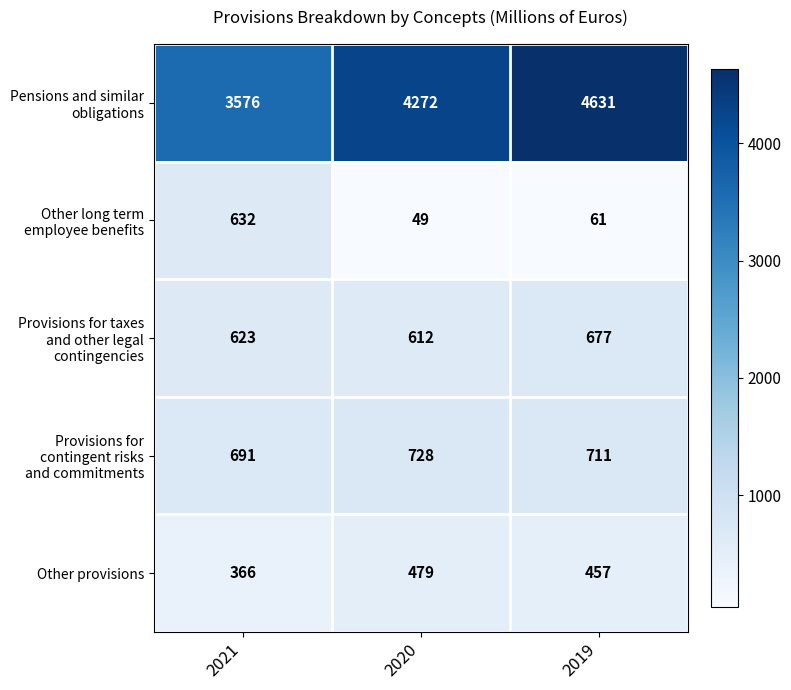

What is the average value of the Other provisions series?

434